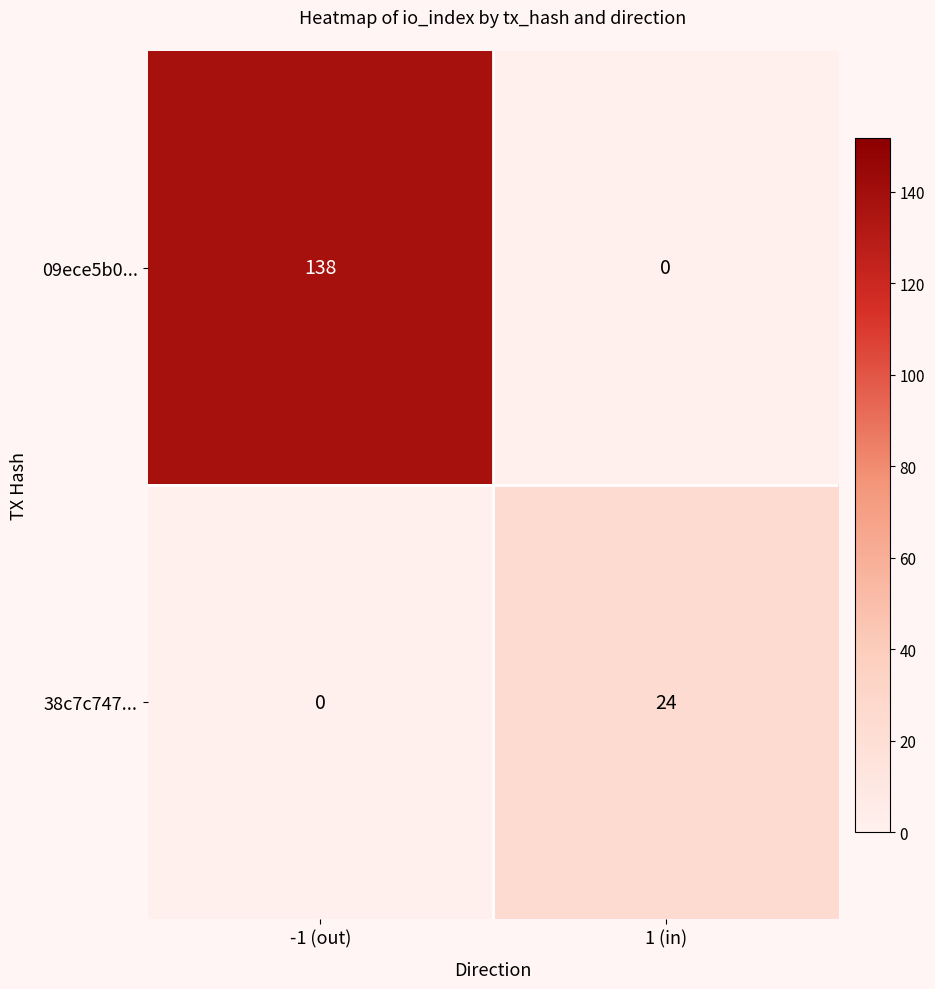

Read the 09ece5b0... value at -1 (out), to the nearest 50.

150